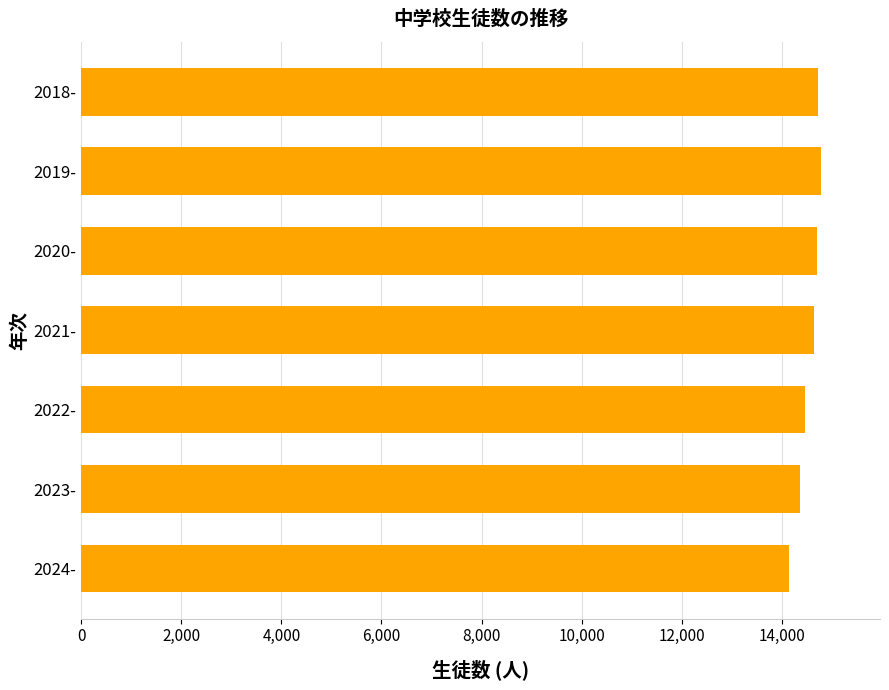

Approximately how many times larger is the value at 2019- compared to 2018-?

1.0